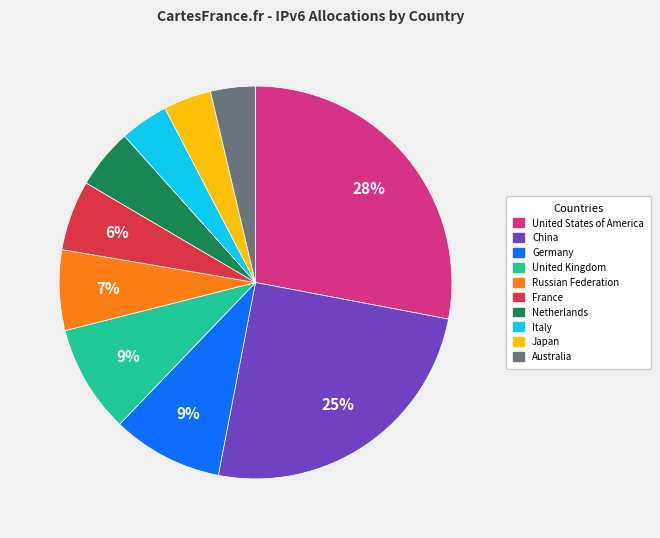

Which slice is the largest?

United States of America